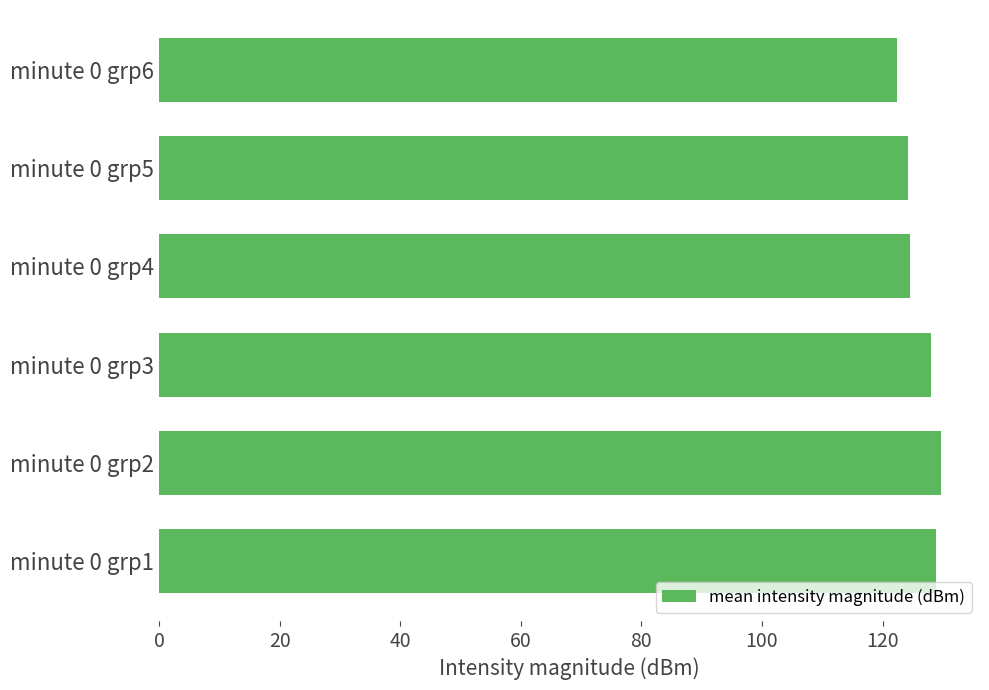

The value at minute 0 grp6 is 191.0. True or false?

False